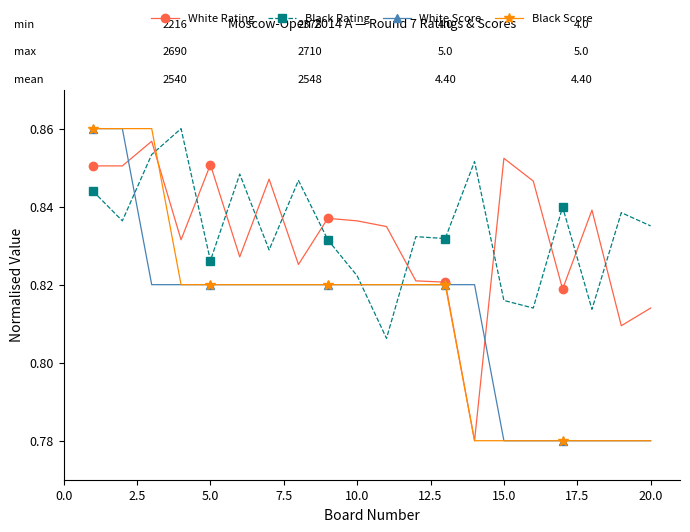

Count the Black Score values in the range 0 to 1.

20